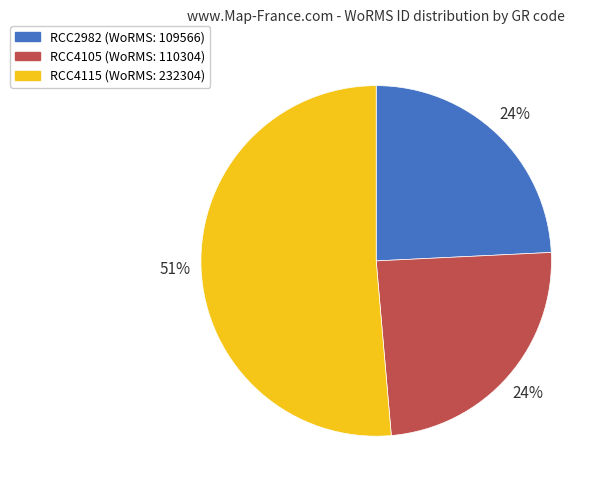

Which has a higher value, RCC2982 or RCC4115?

RCC4115